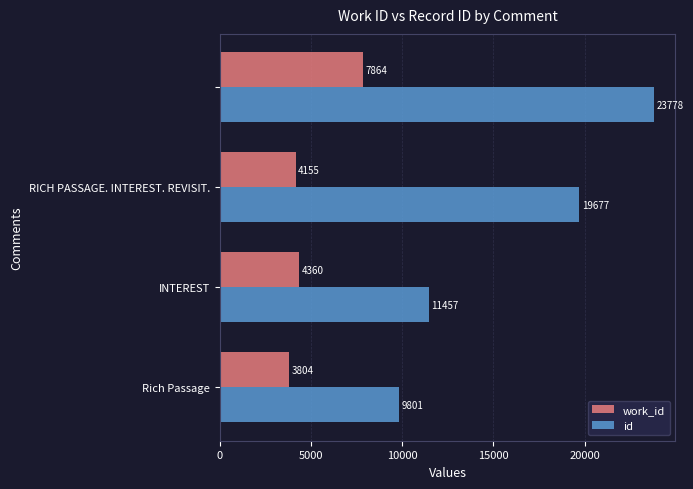

List the series in order of their overall mean, lowest first.

work_id, id